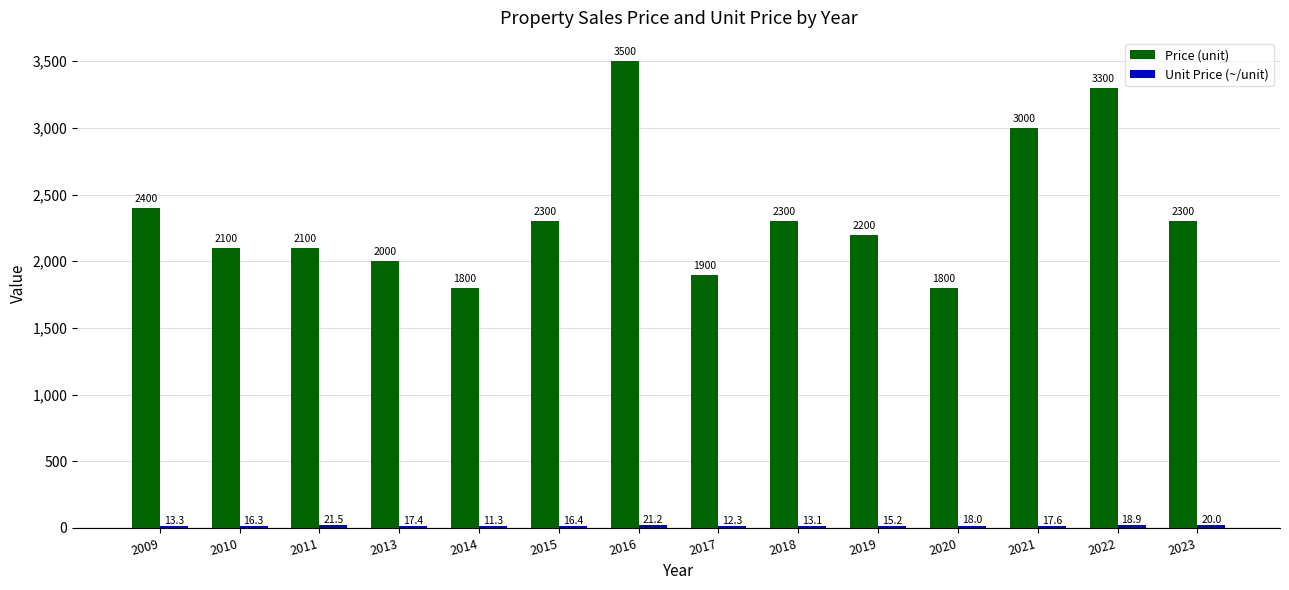

At how many categories does at least one series exceed 217?

14